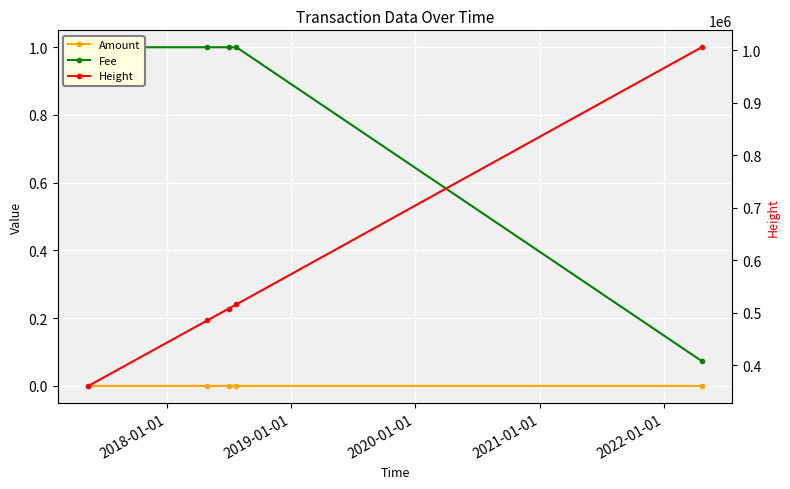

What position from the right is 2020-01-01?

3